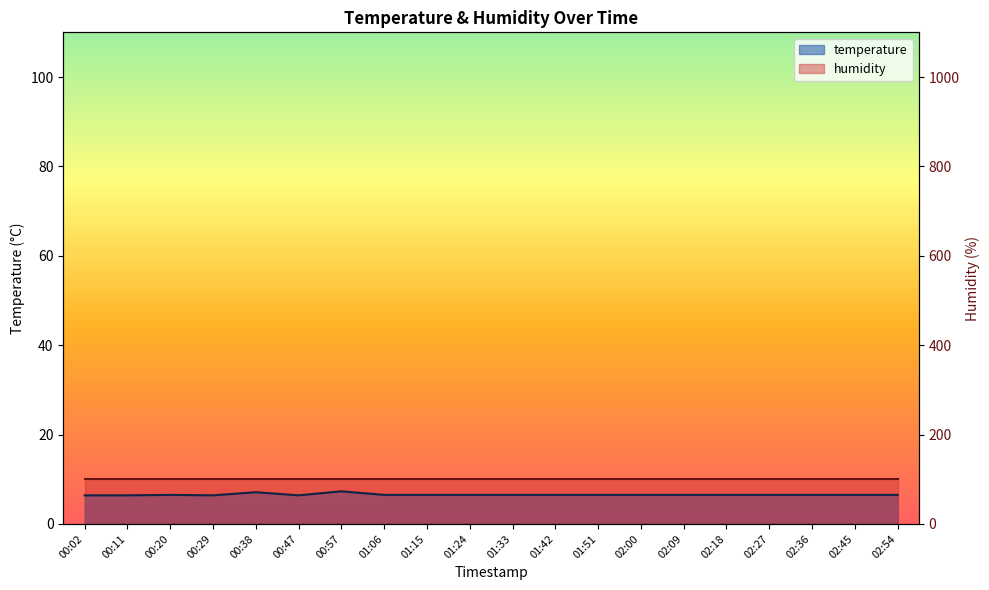

Between 01:24 and 01:33, which is larger?

01:24